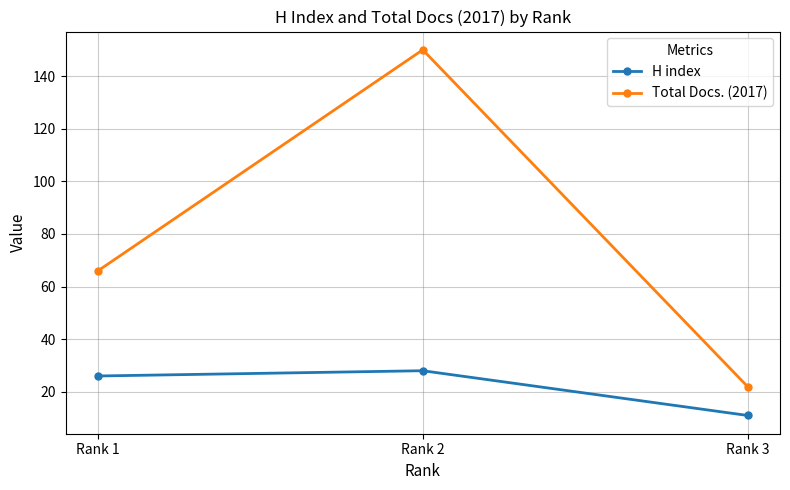

Rank the series by their average value, from lowest to highest.

H index, Total Docs. (2017)